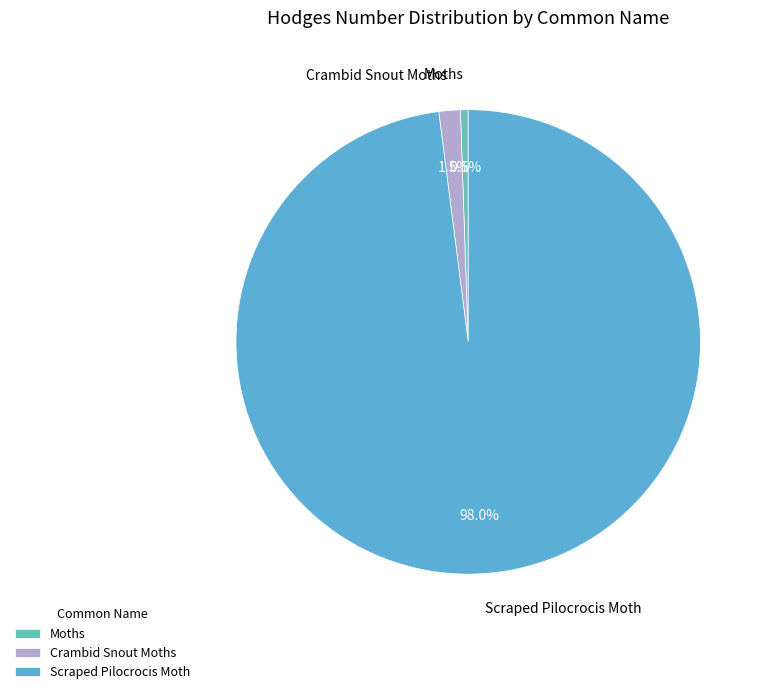

What is the largest slice in the pie chart?

Scraped Pilocrocis Moth